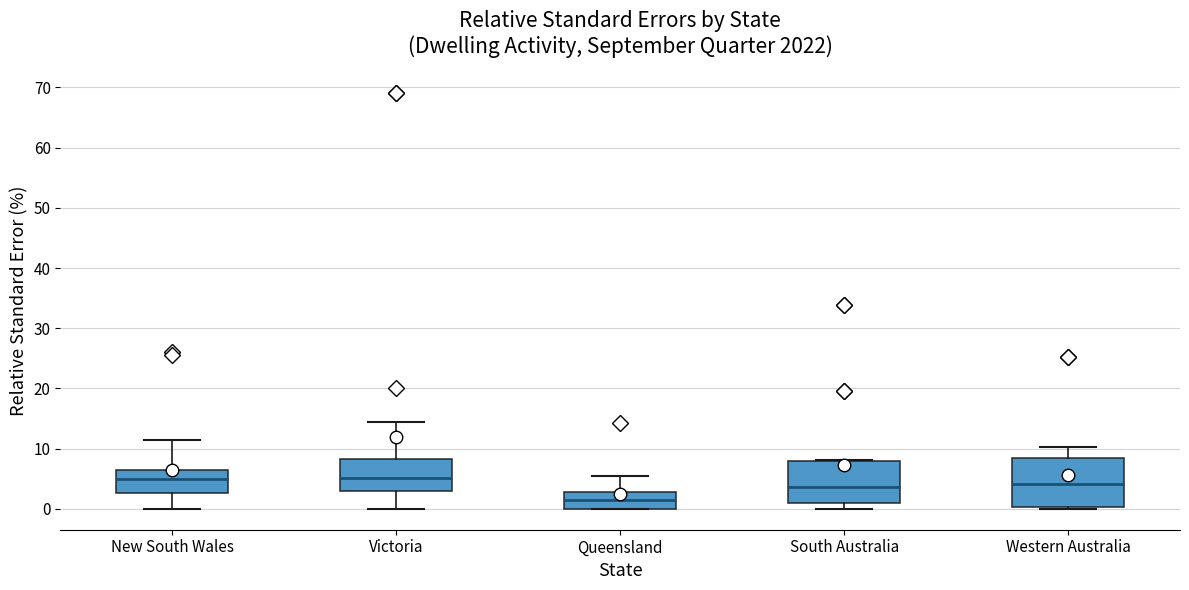

Reading left to right, transcribe this box plot: for each box, give where its median line is, the range the box spans, and where its two whiskers end, as read against the y-axis. The values are not printed on the chart, so give them approximately, as read against the axis.

New South Wales: median 5, box 3 to 6, whiskers 0 to 11
Victoria: median 5, box 3 to 8, whiskers 0 to 15
Queensland: median 2, box 0 to 3, whiskers 0 to 6
South Australia: median 4, box 1 to 8, whiskers 0 to 8
Western Australia: median 4, box 0 to 8, whiskers 0 (just below the box's lower edge) to 10